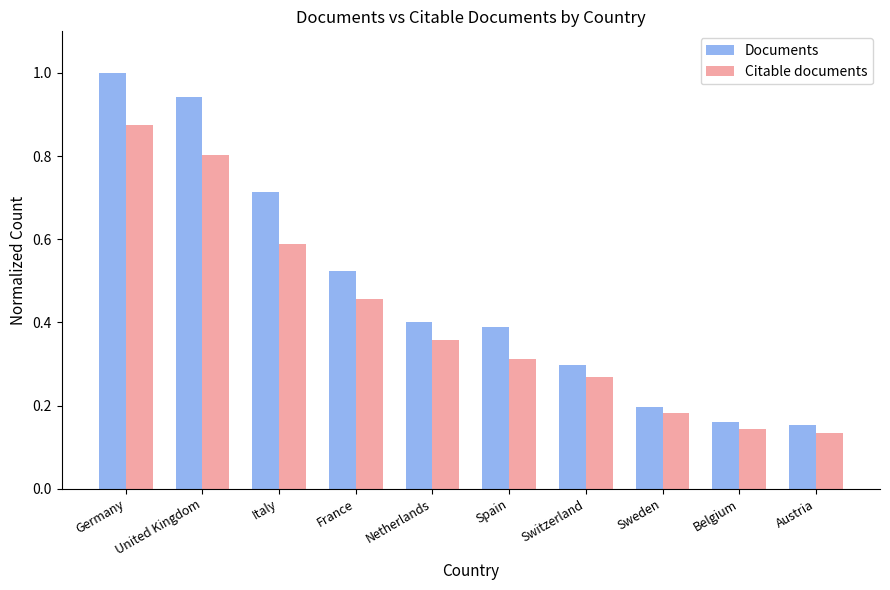

Is the value of Documents at Belgium greater than the value of Citable documents at Sweden?

No